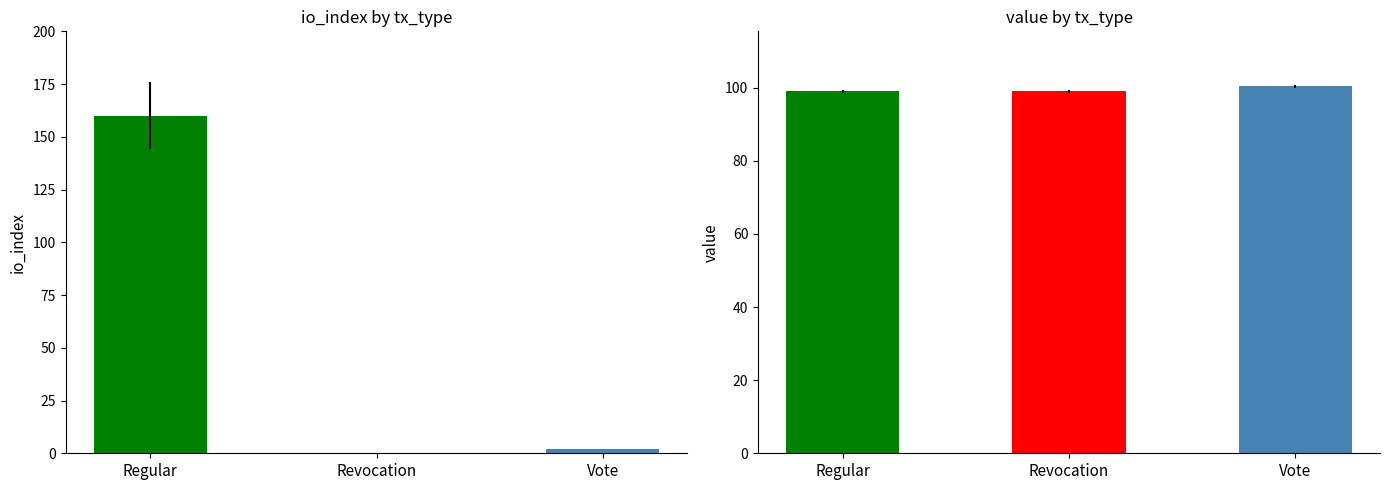

Rank the series by their average value, from lowest to highest.

io_index, value